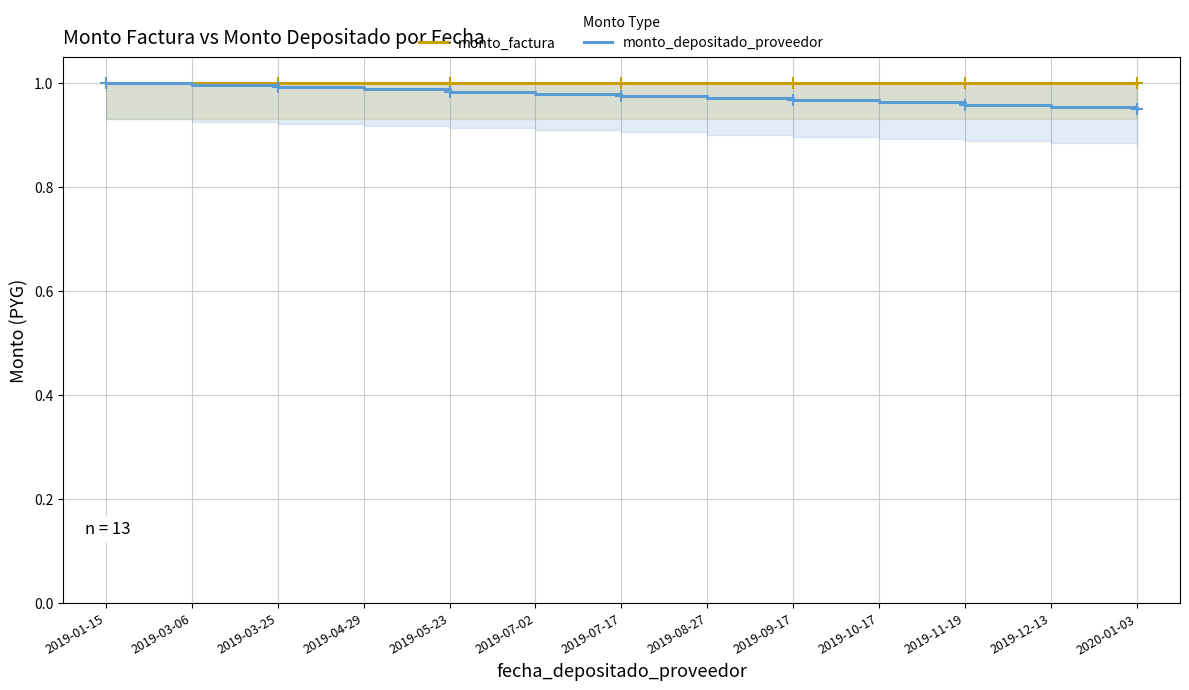

Reading left to right, extract all data points from this chart.

monto_factura: 1.0	1.0	1.0	1.0	1.0	1.0	1.0	1.0	1.0	1.0	1.0	1.0	1.0
monto_depositado_proveedor: 1.0	1.0	1.0	1.0	1.0	1.0	1.0	1.0	1.0	1.0	1.0	1.0	0.9